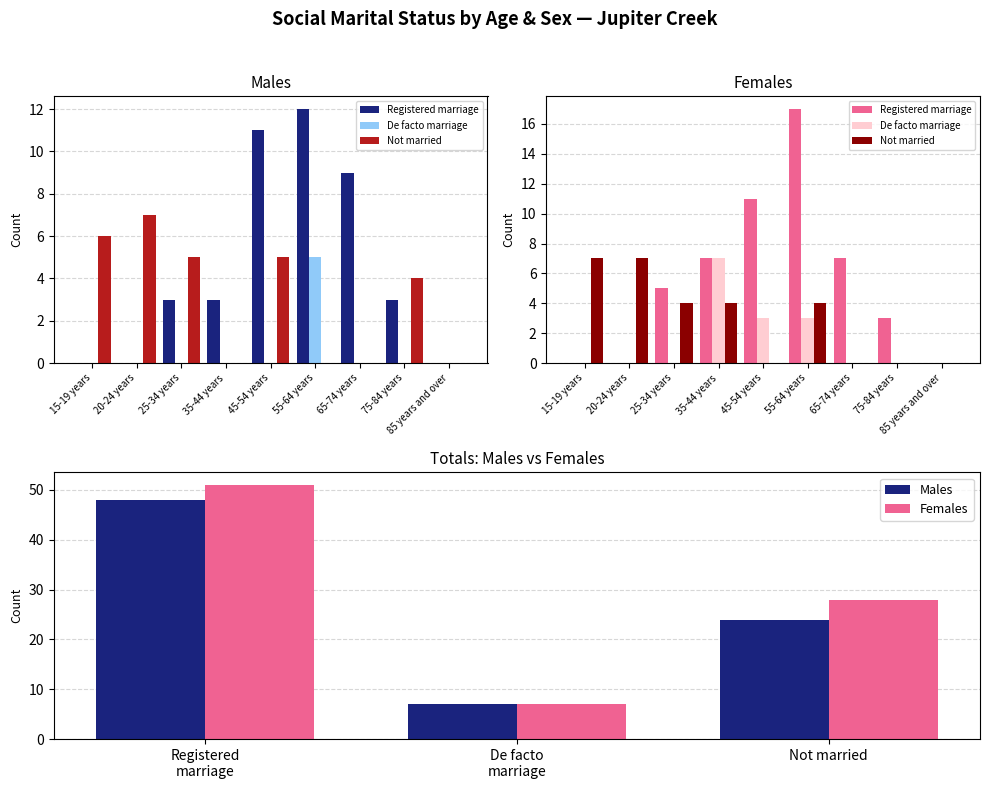

Where does the Married in a registered marriage series first go above 3?

45-54 years